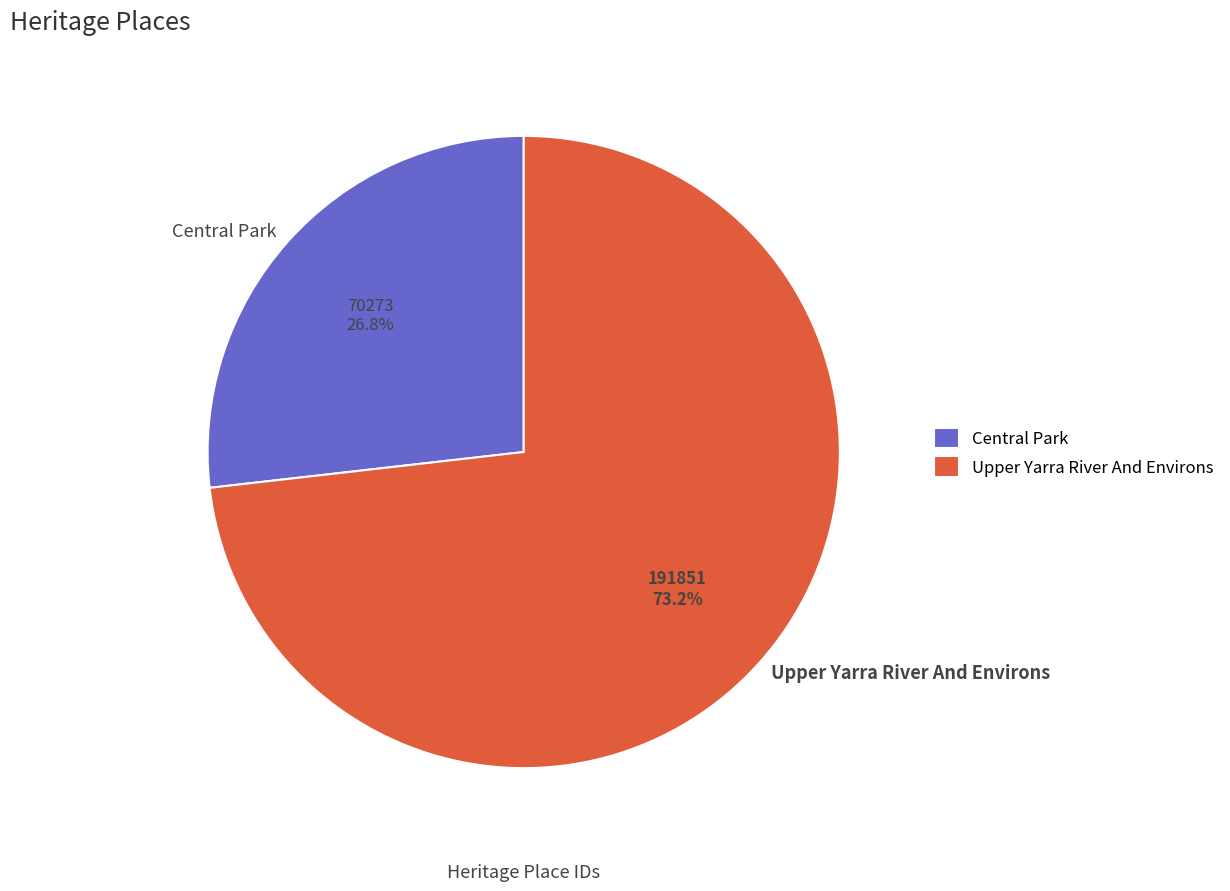

How many slices are in this pie chart?

2